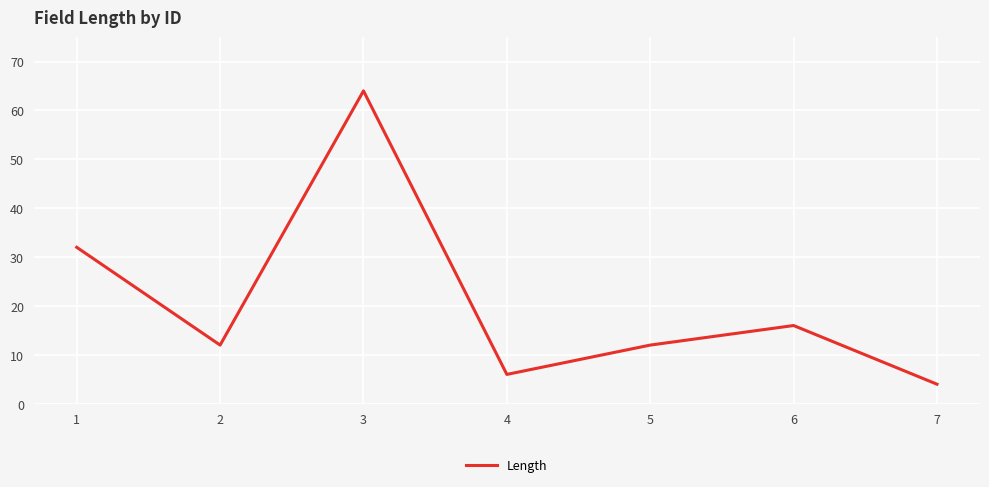

The value at 5 is 12. True or false?

True